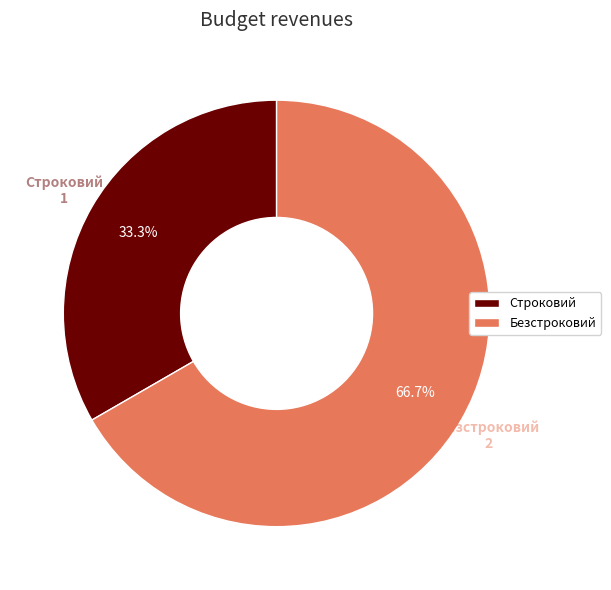

What is the smallest slice in the pie chart?

Строковий